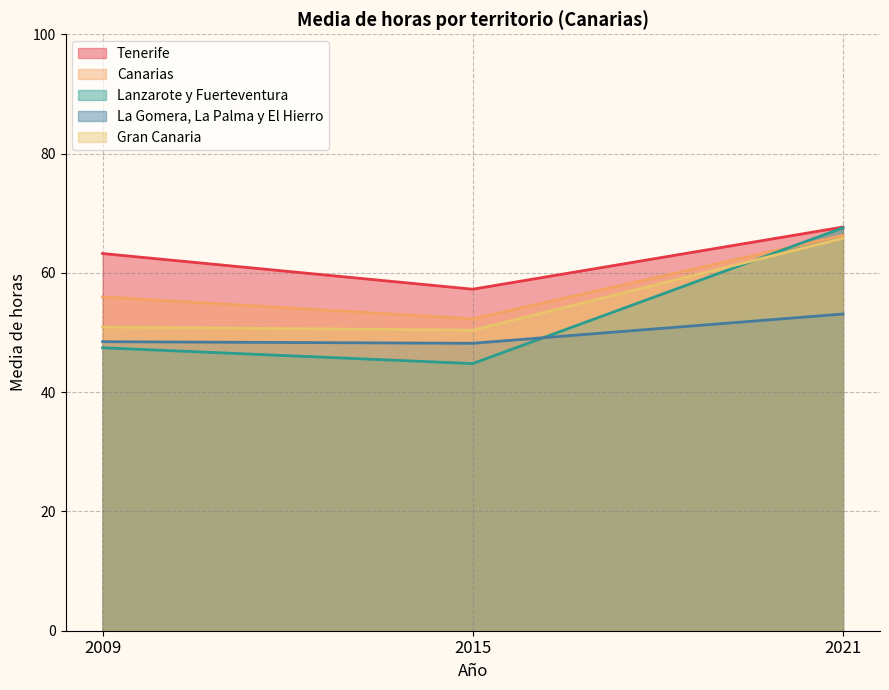

List the labels in order of La Gomera, La Palma y El Hierro value, largest first.

2021, 2009, 2015